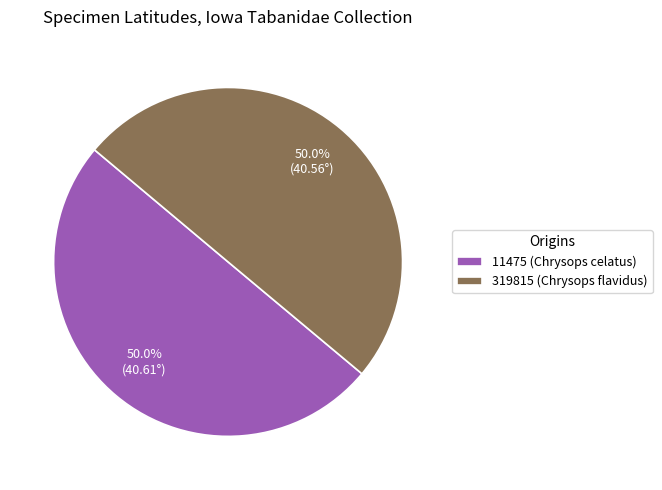

What portion of the pie excludes 11475 (Chrysops celatus)?

50.0%